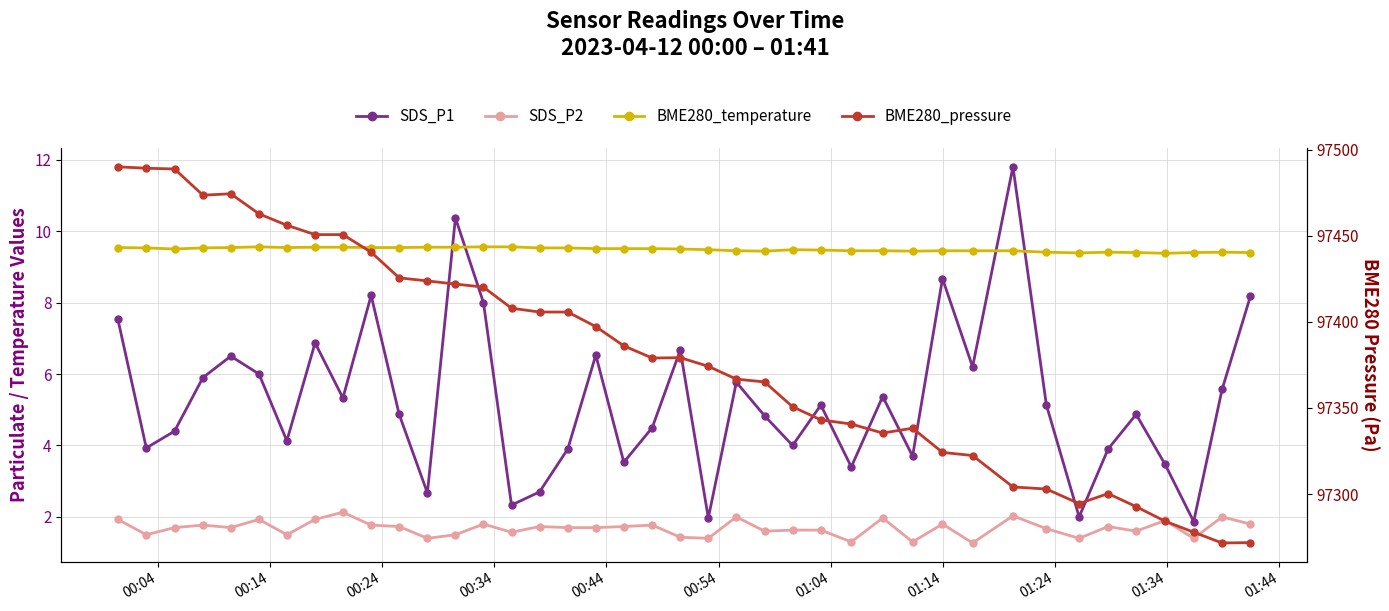

Is it true that SDS_P2 equals 1.0 at 17?

False